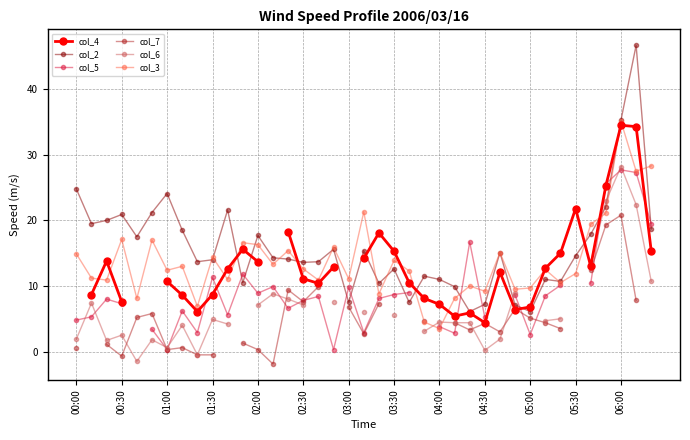

How many lines are shown in the chart?

6